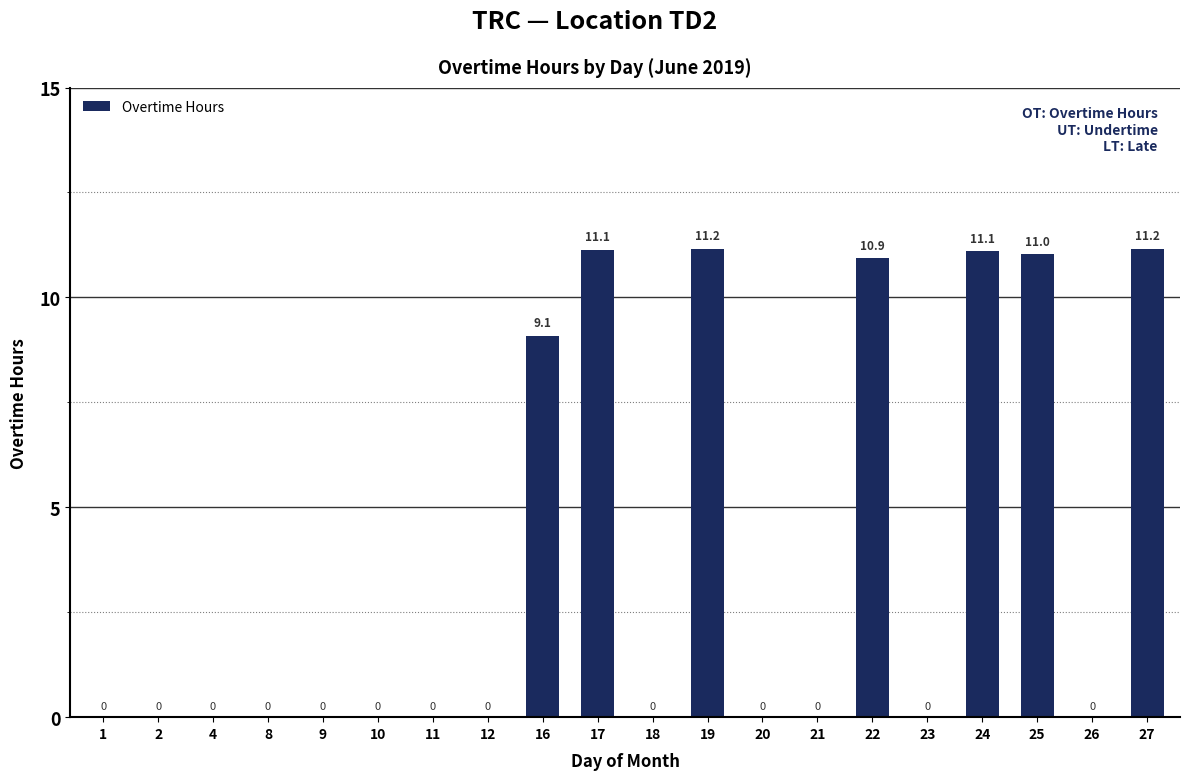

What is the maximum value shown in the chart?

11.2